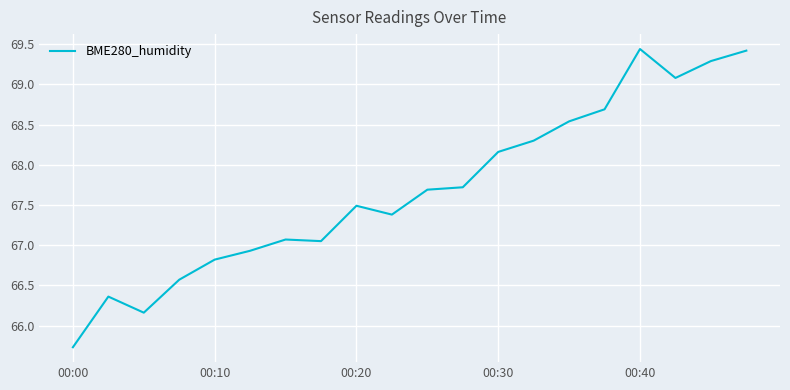

What is the smallest value displayed?

65.7